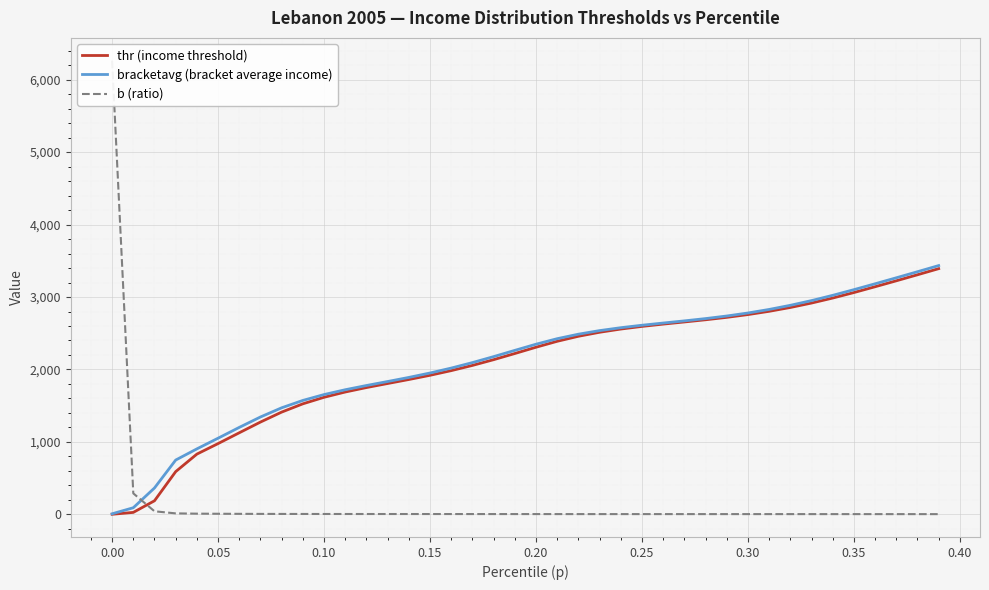

What is the highest value of the bracketavg (bracket average income) series?

3434.0